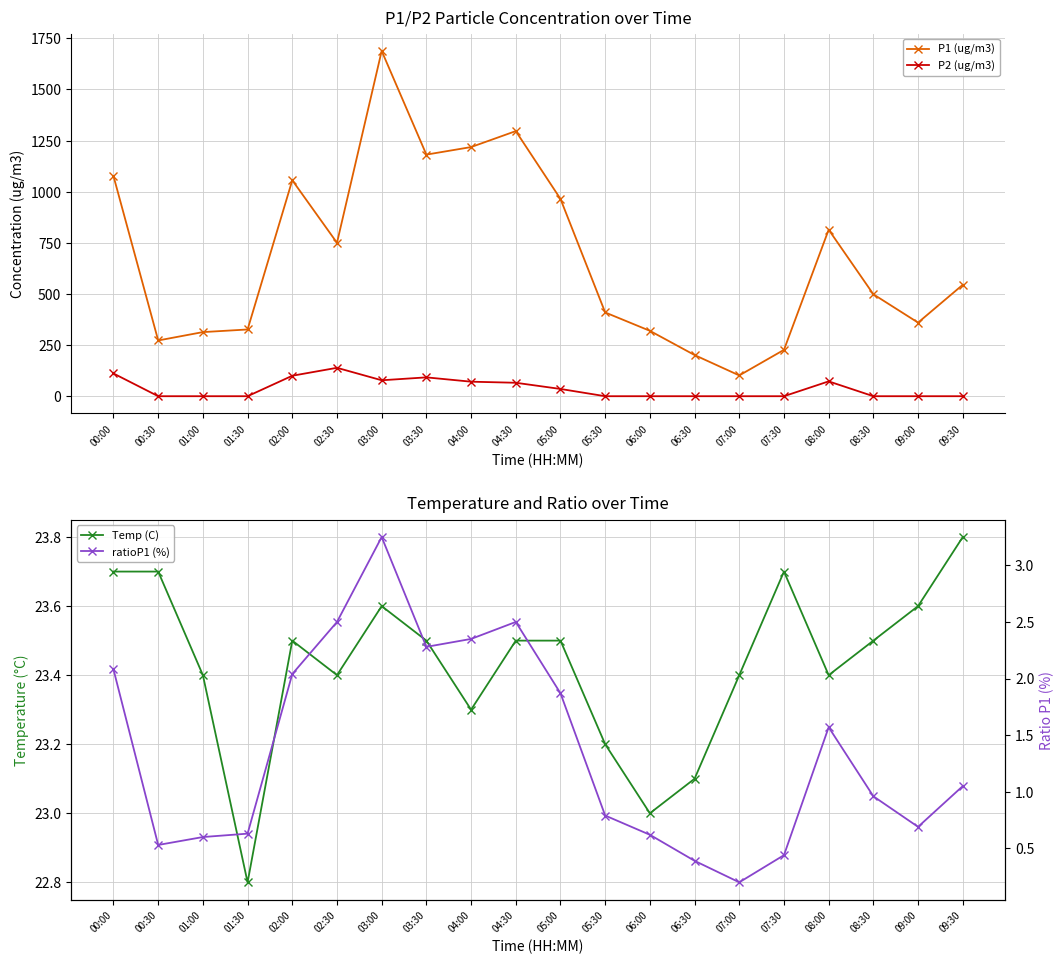

How many values in the Temp (C) series exceed 23?

18